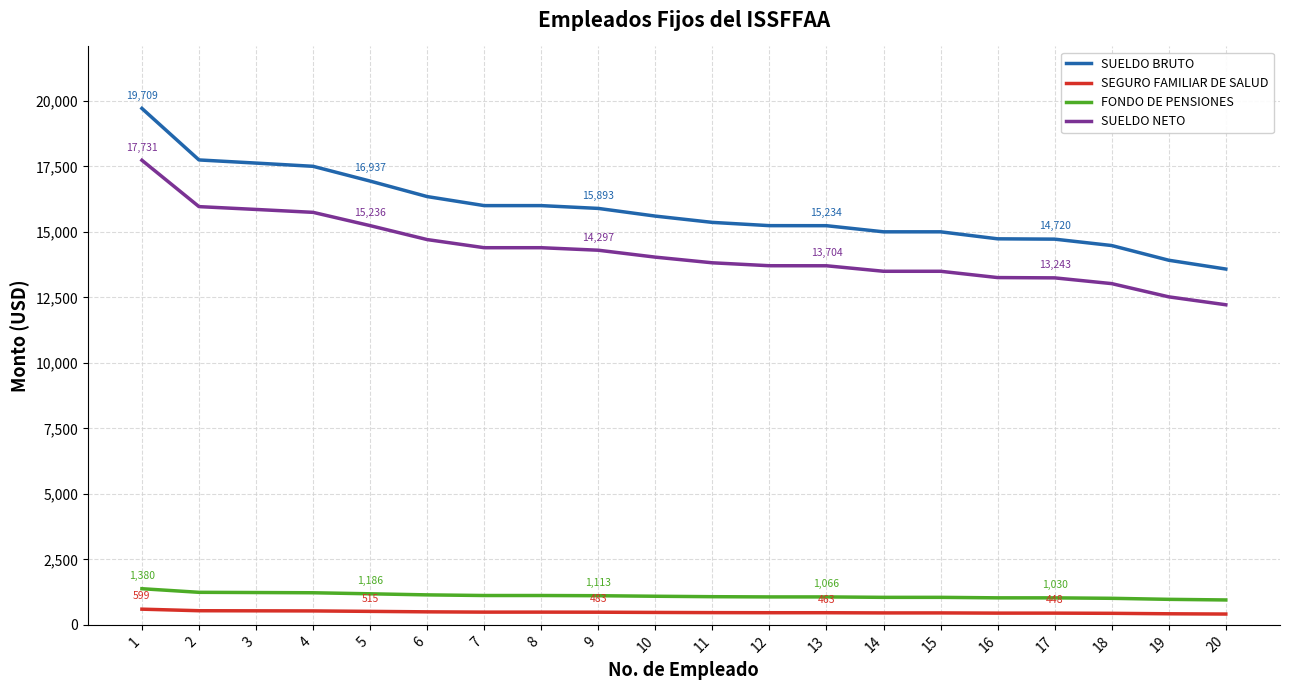

The value of SUELDO NETO at 13 is 2929.9. True or false?

False